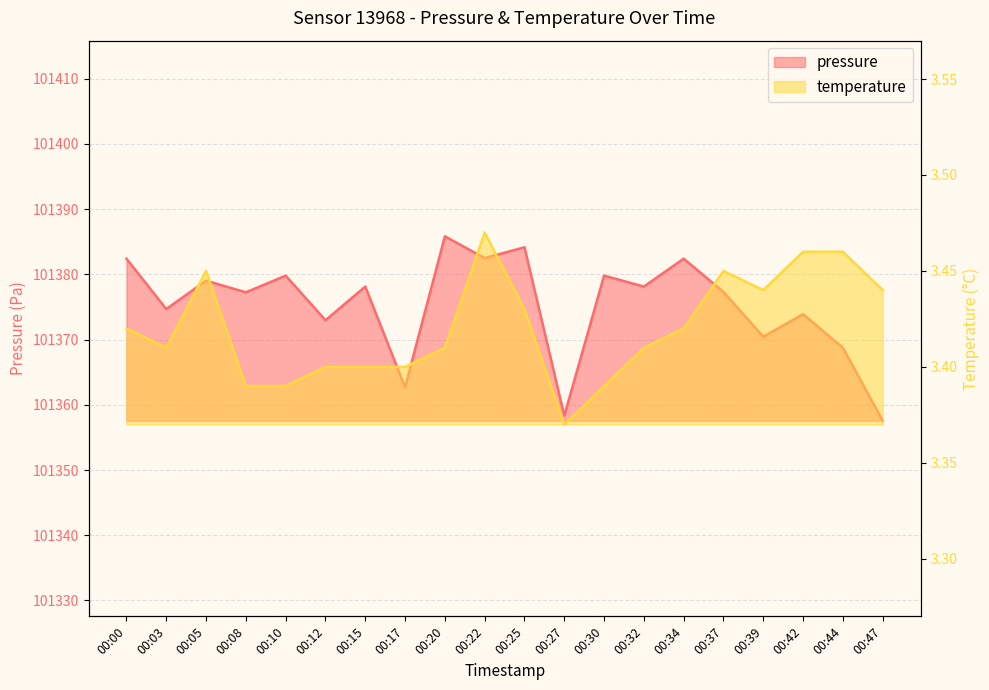

How many data points in pressure are less than 101378?

10